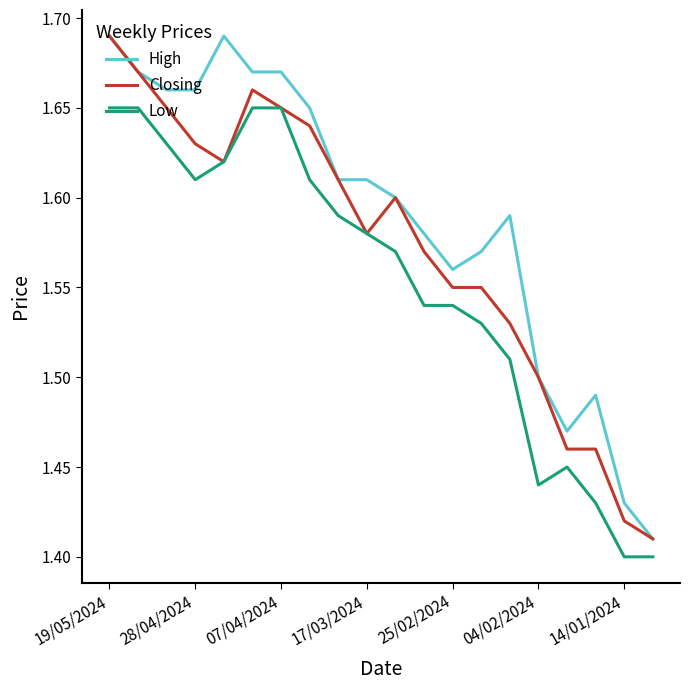

List the series in order of their overall mean, lowest first.

Low, Closing, High